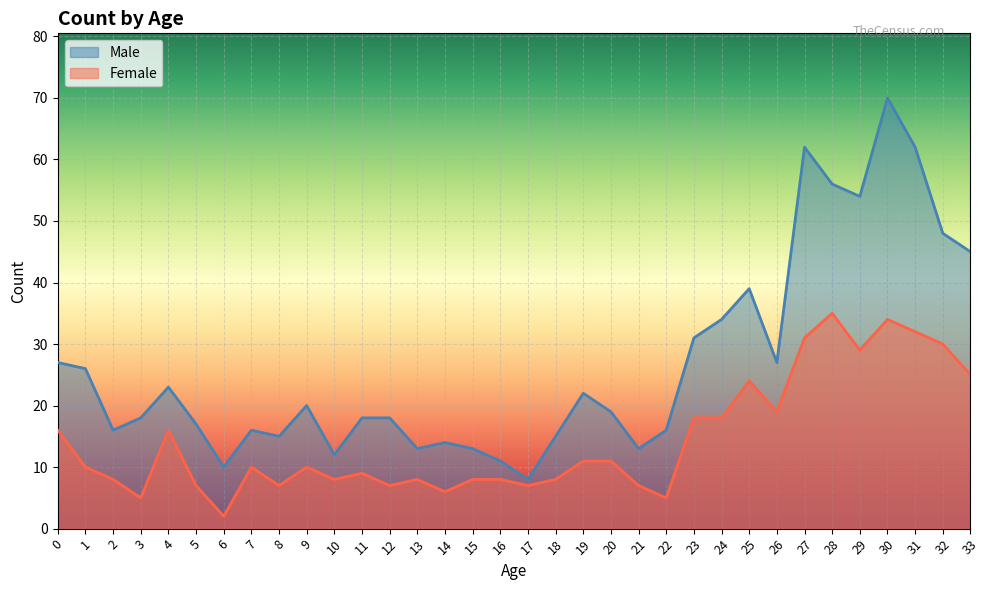

What is the spread (max minus min) of values at 2?

8